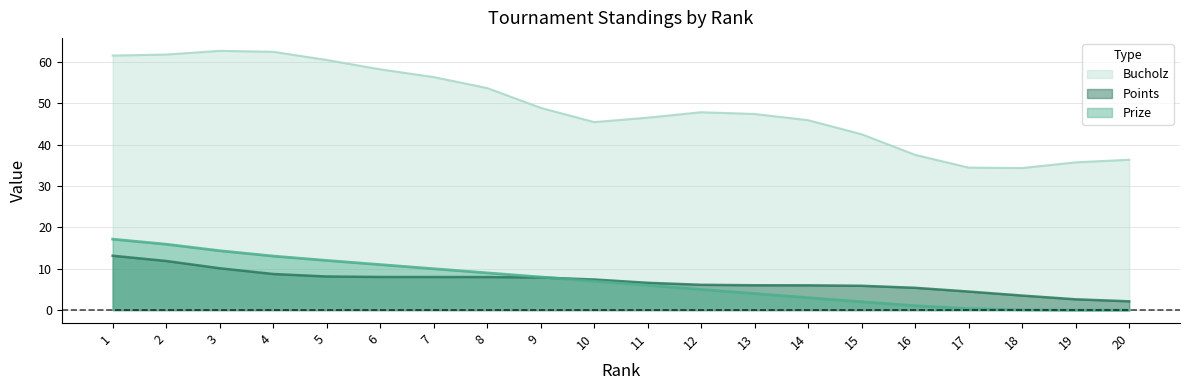

After their last crossing, which series has the higher values: Points or Prize?

Points